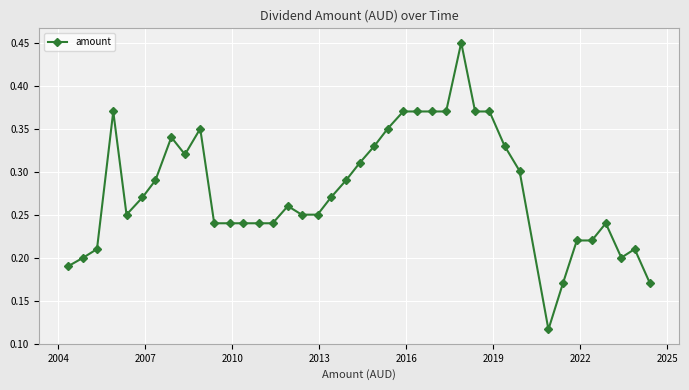

Count the values in the range 0 to 1.

40